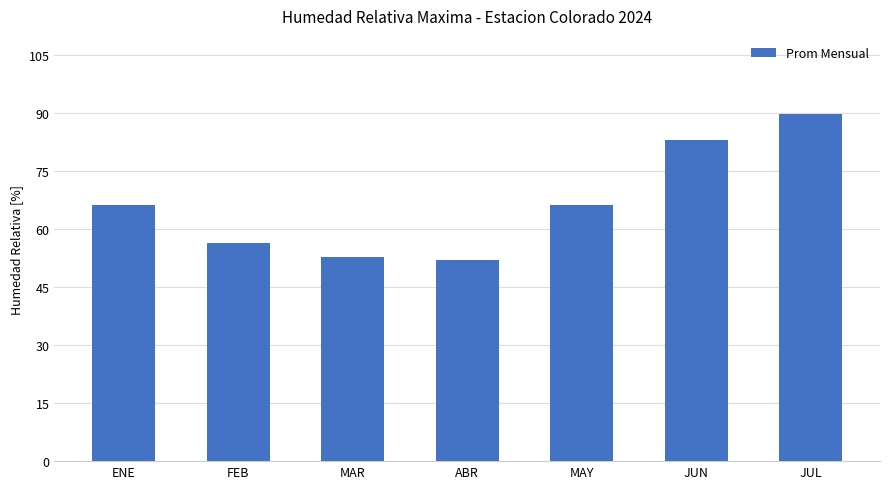

What is the minimum value shown in the chart?

52.0